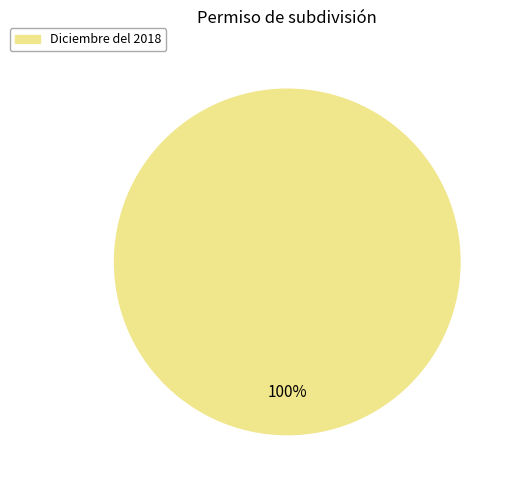

Does any single category account for the majority?

Yes